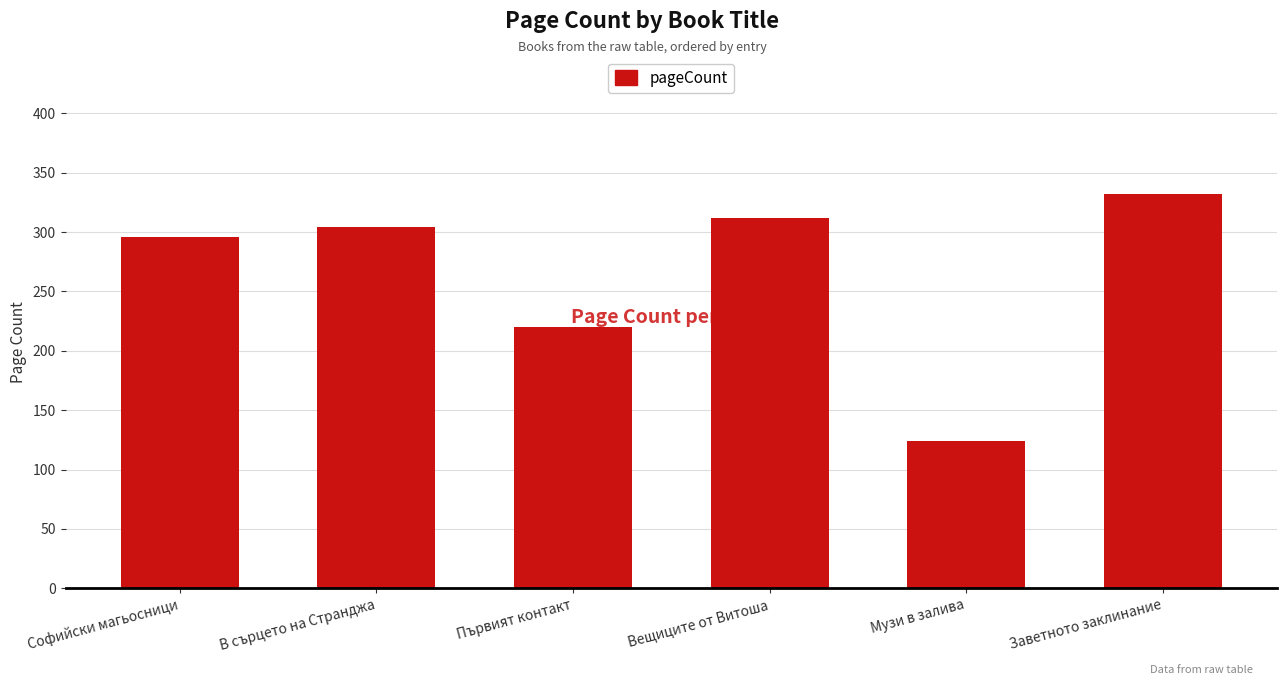

Between В сърцето на Странджа and Вещиците от Витоша, which is larger?

Вещиците от Витоша